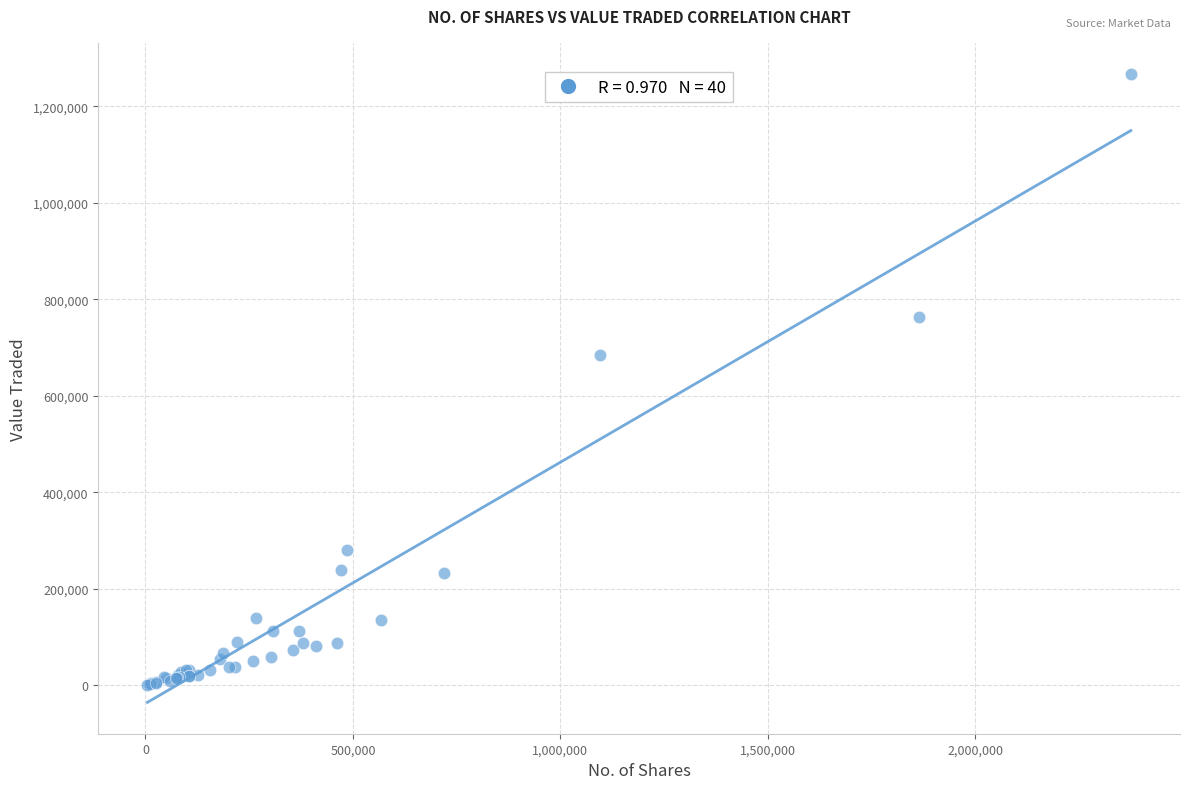

What Y value in the scatter plot is closest to 633816?

685473